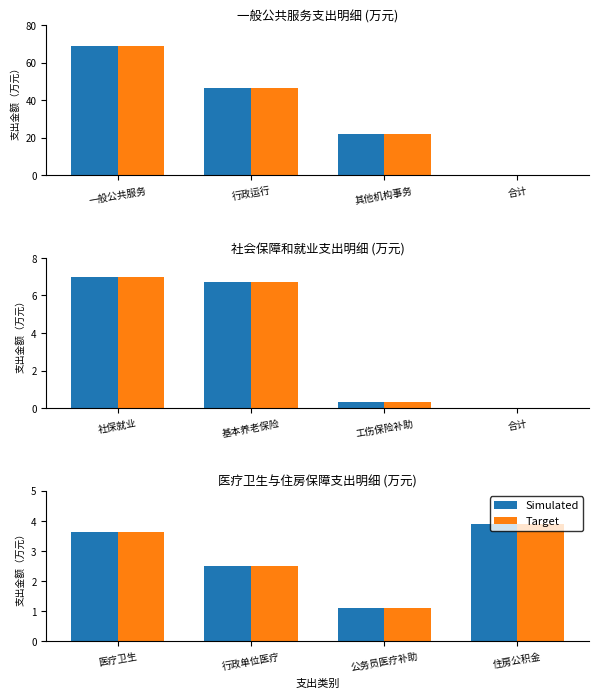

What is the difference between the maximum and minimum values in the Simulated series?

2.8